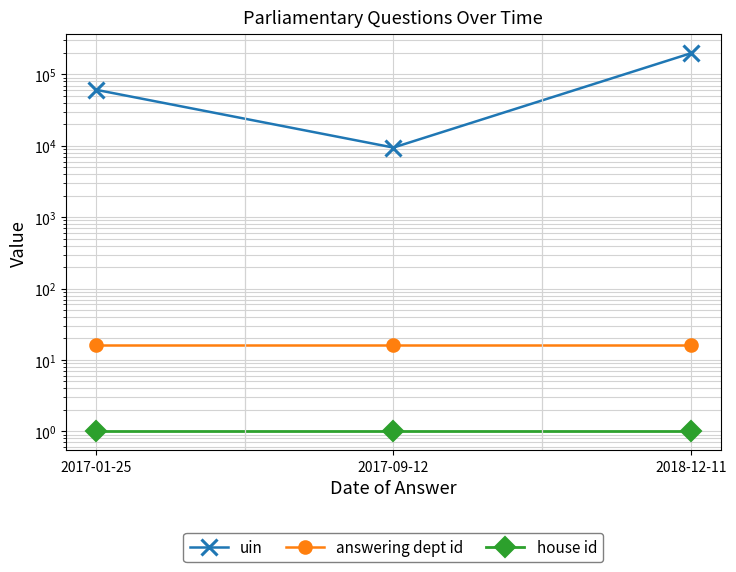

What is the average value of the house id series?

1